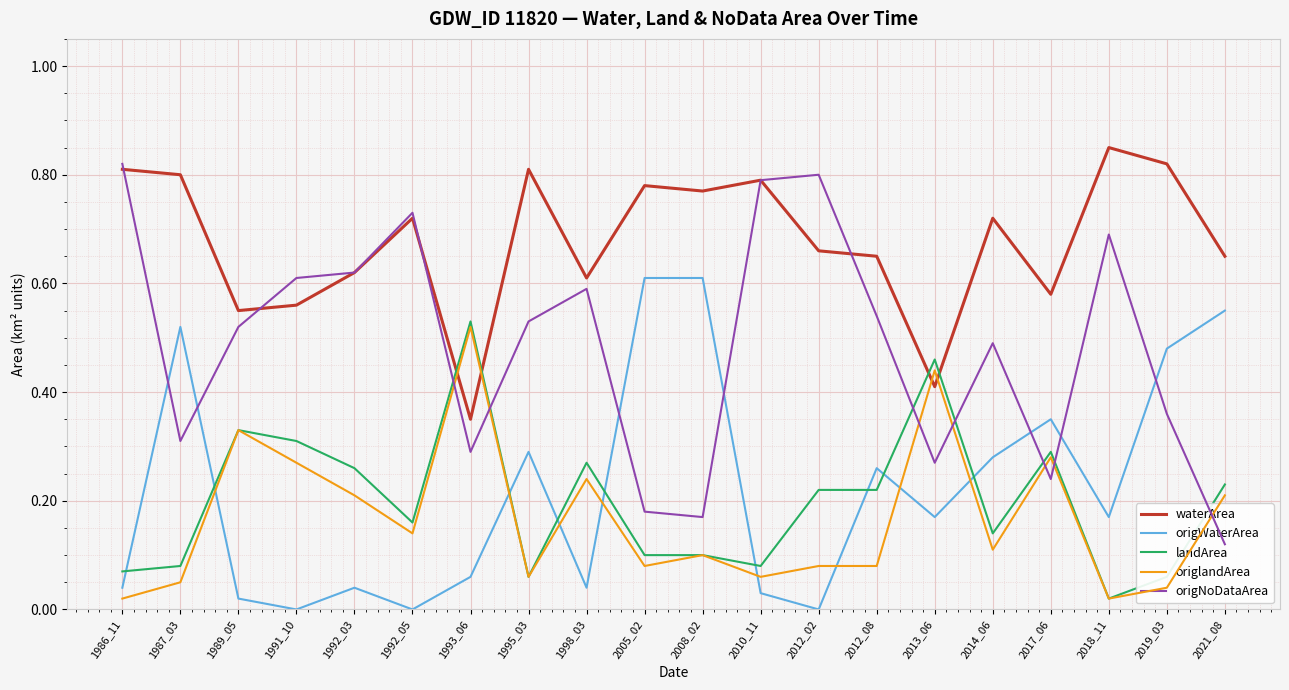

Reading left to right, list all the values displayed in this chart.

waterArea: 0.8	0.8	0.6	0.6	0.6	0.7	0.3	0.8	0.6	0.8	0.8	0.8	0.7	0.7	0.4	0.7	0.6	0.8	0.8	0.7
origWaterArea: 0.0	0.5	0.0	0.0	0.0	0.0	0.1	0.3	0.0	0.6	0.6	0.0	0.0	0.3	0.2	0.3	0.3	0.2	0.5	0.6
landArea: 0.1	0.1	0.3	0.3	0.3	0.2	0.5	0.1	0.3	0.1	0.1	0.1	0.2	0.2	0.5	0.1	0.3	0.0	0.1	0.2
origlandArea: 0.0	0.1	0.3	0.3	0.2	0.1	0.5	0.1	0.2	0.1	0.1	0.1	0.1	0.1	0.4	0.1	0.3	0.0	0.0	0.2
origNoDataArea: 0.8	0.3	0.5	0.6	0.6	0.7	0.3	0.5	0.6	0.2	0.2	0.8	0.8	0.5	0.3	0.5	0.2	0.7	0.4	0.1